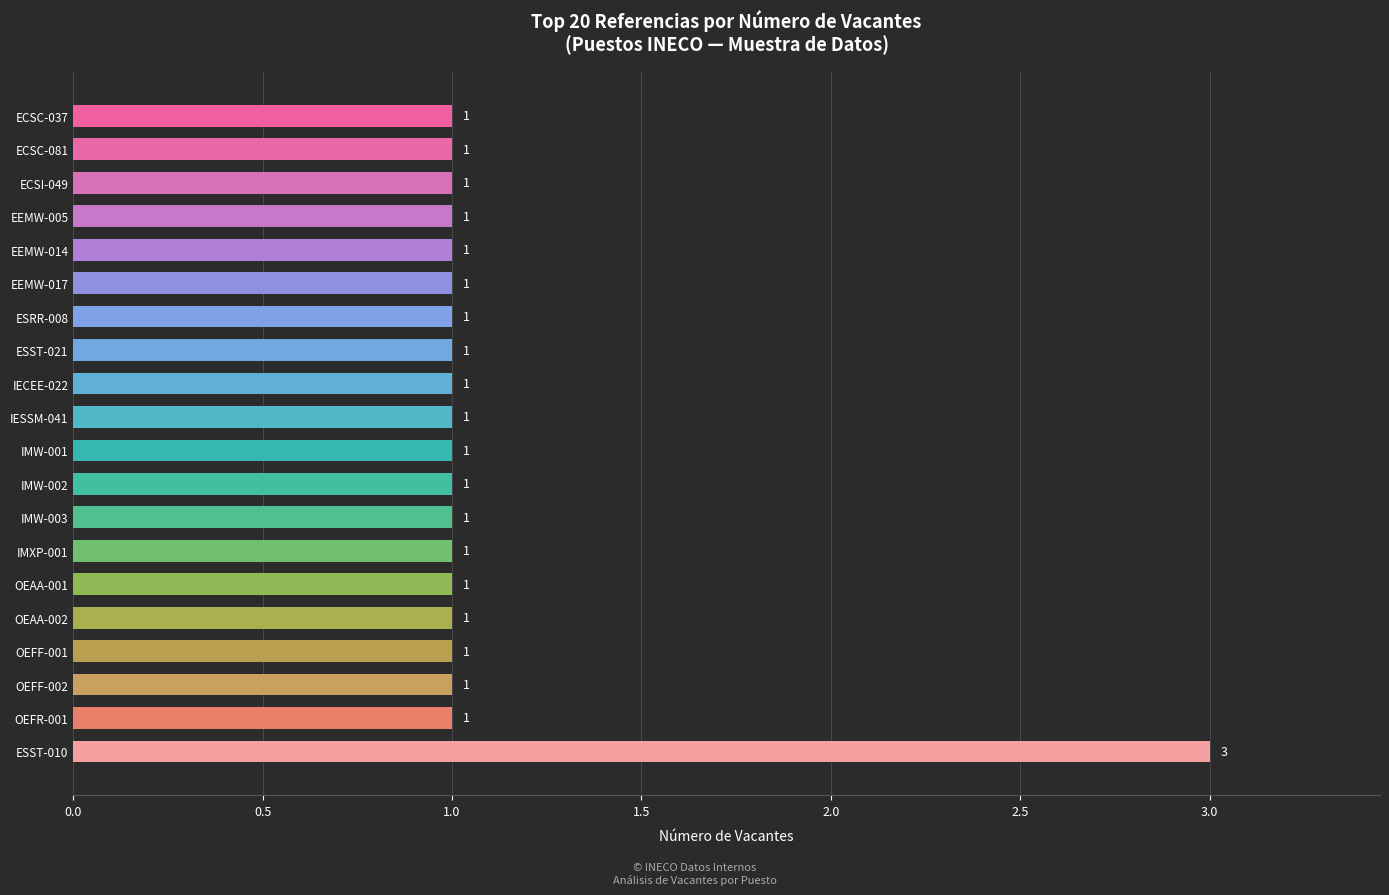

Approximately how many times larger is the value at OEAA-002 compared to ECSC-081?

1.0